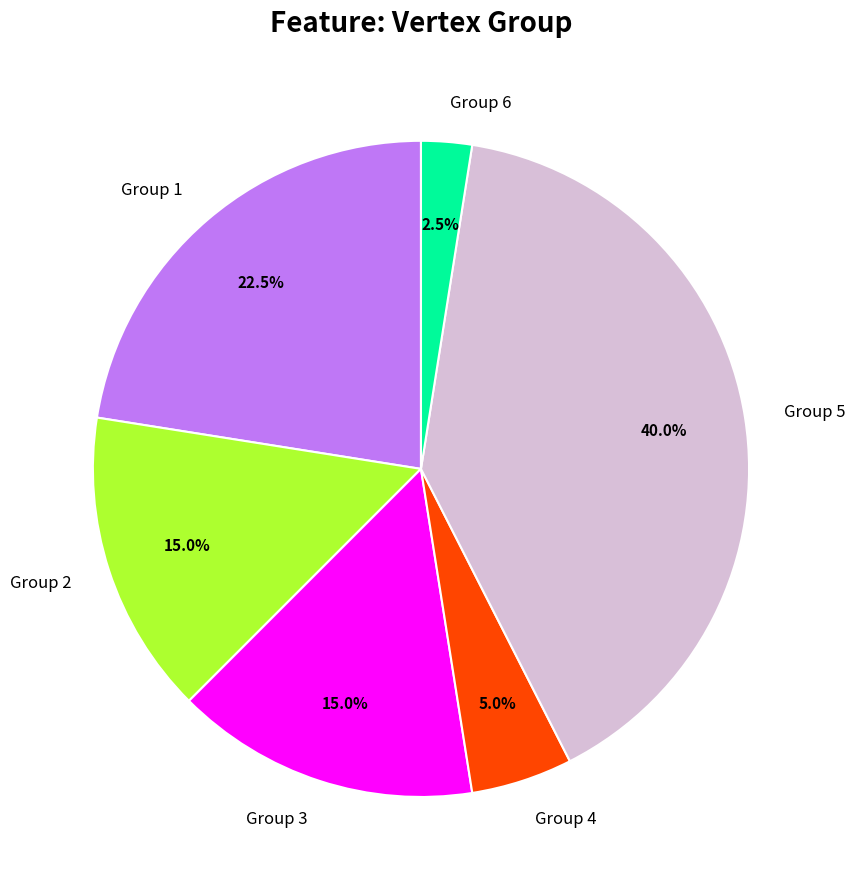

Is there any slice that represents more than half of the pie?

No